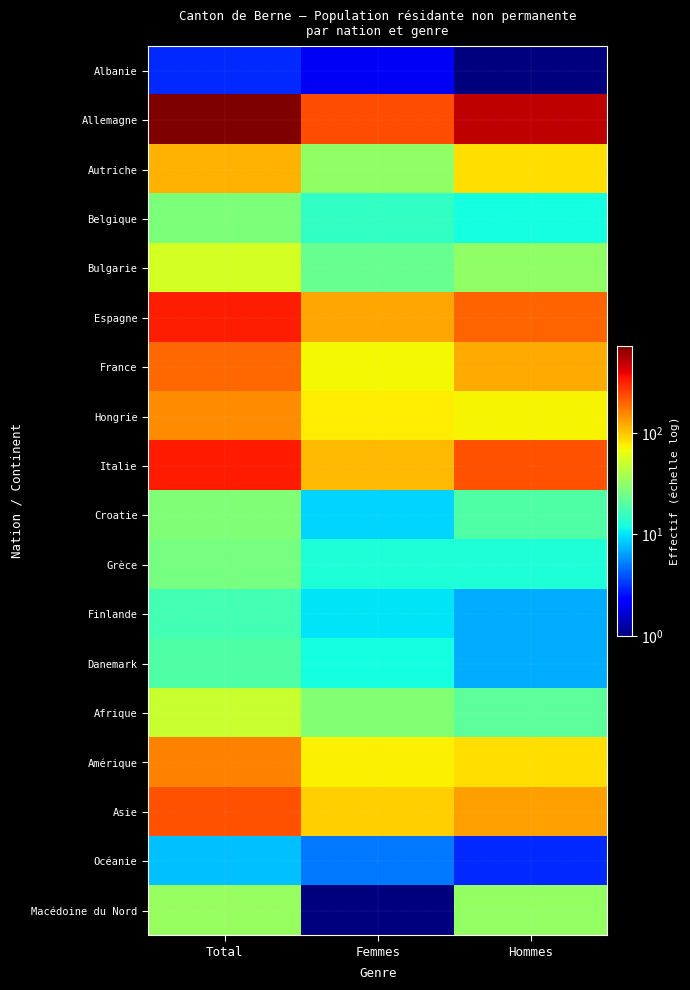

At which category does the chart reach its peak across all series?

Total